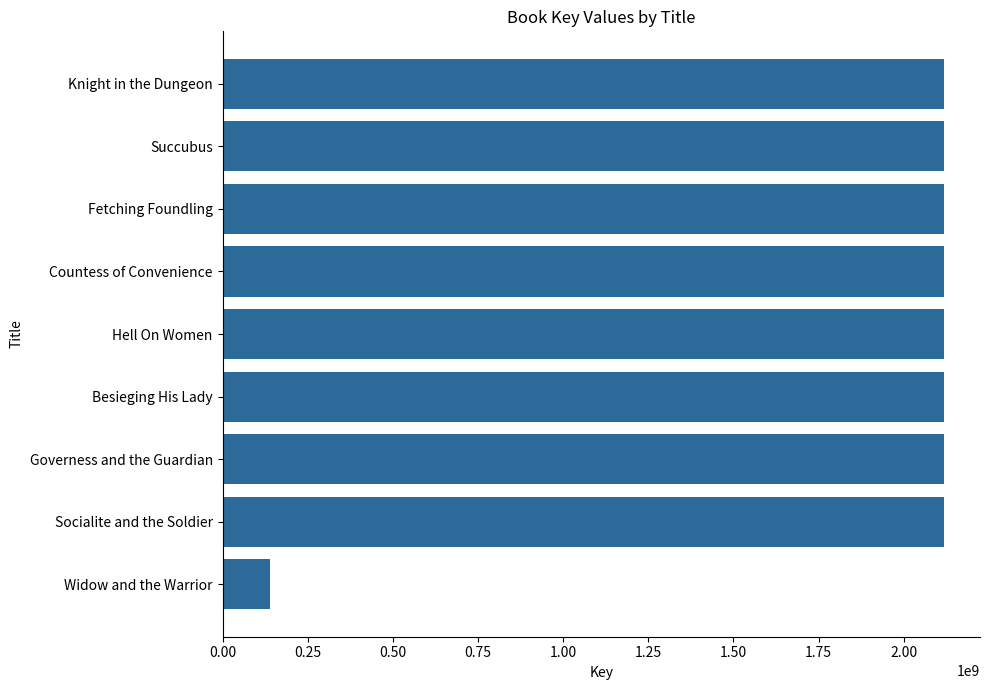

What is the approximate value at Socialite and the Soldier?

2117944941